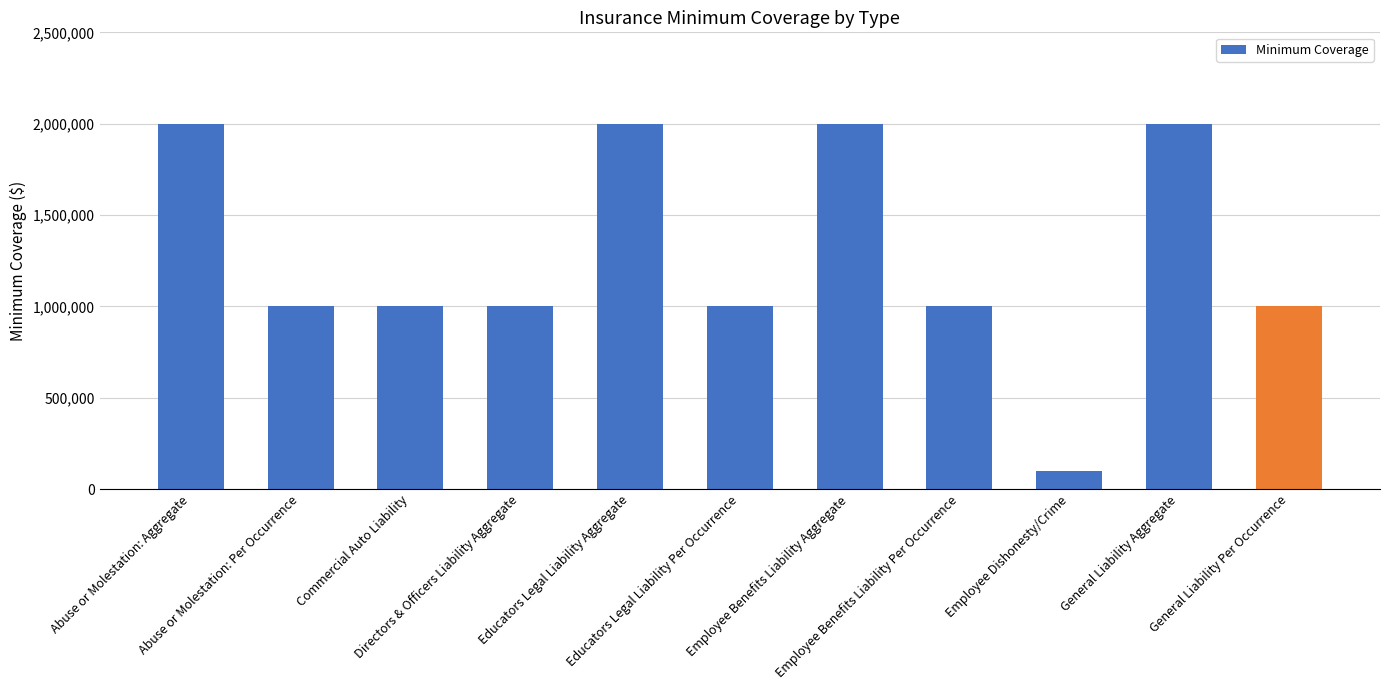

Approximately how many times larger is the value at Abuse or Molestation: Aggregate compared to Commercial Auto Liability?

2.0